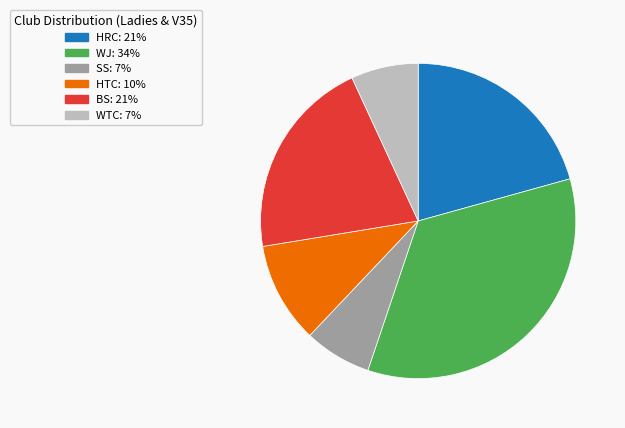

What is the largest slice in the pie chart?

WJ